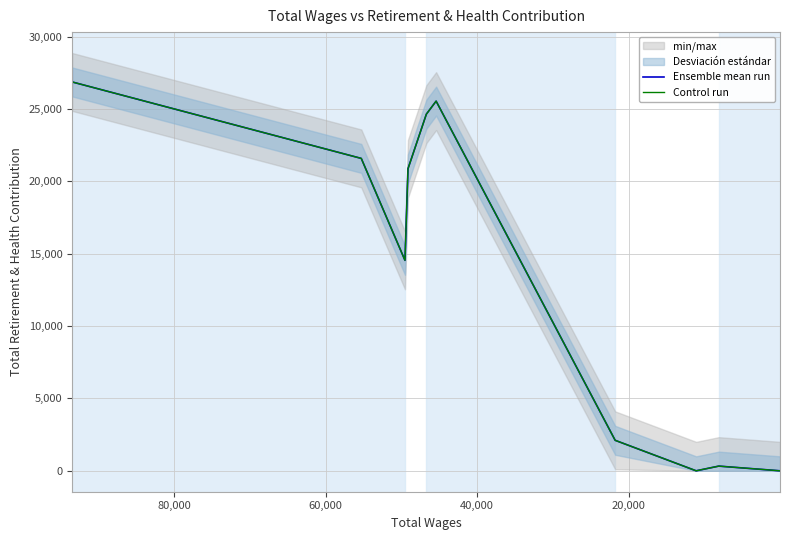

Which series has the widest spread of values?

Ensemble mean run